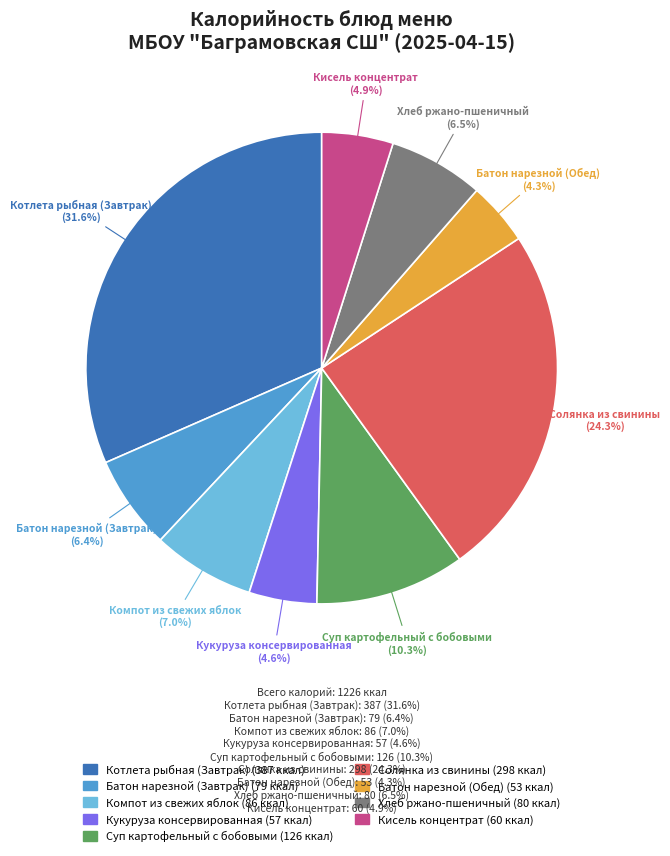

Between Котлета рыбная (Завтрак) and Кисель концентрат, which is larger?

Котлета рыбная (Завтрак)